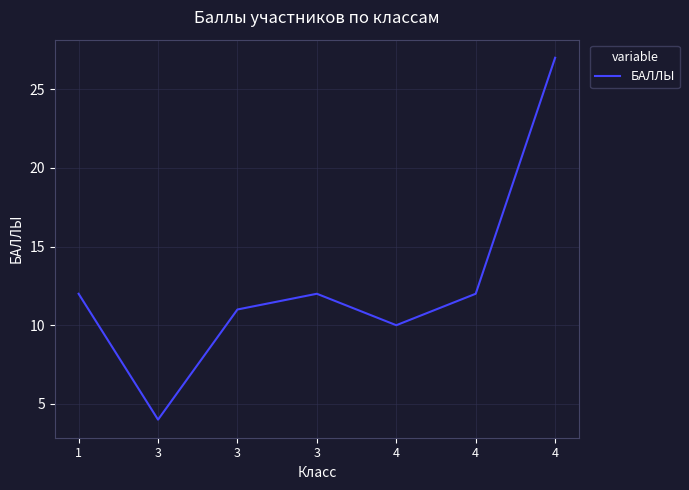

How many lines are shown in the chart?

1